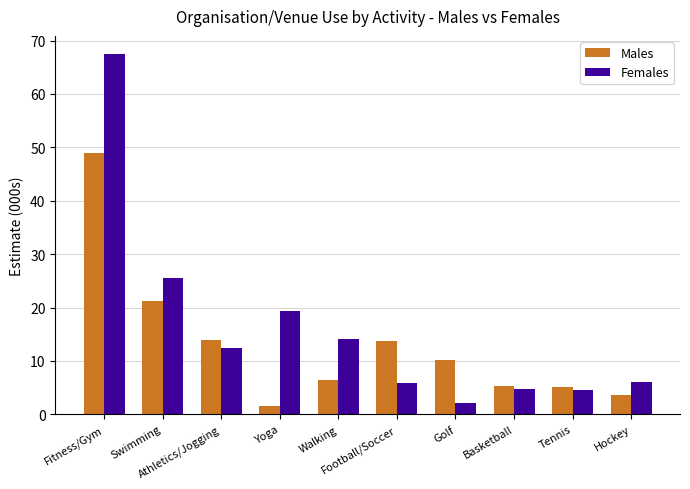

At which category is the sum across all series the highest?

Fitness/Gym